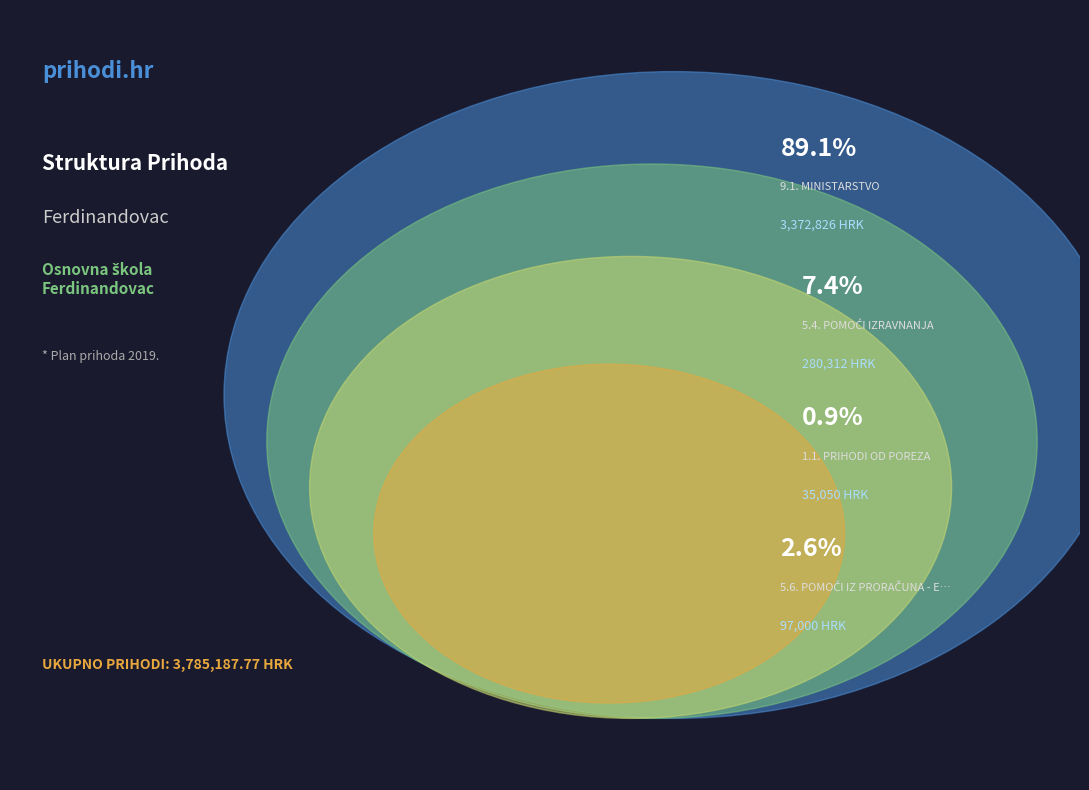

Which has a higher value, 1.1. PRIHODI OD POREZA or 5.6. POMOĆI IZ PRORAČUNA - EU ŽUPANIJA?

5.6. POMOĆI IZ PRORAČUNA - EU ŽUPANIJA